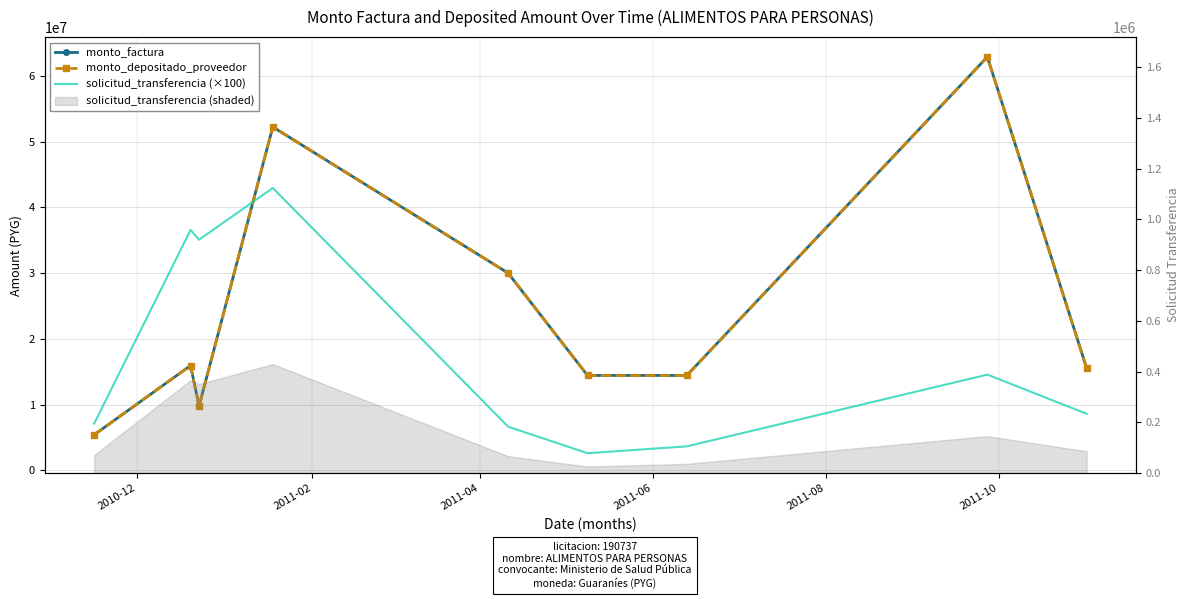

What is the difference between the second highest and second lowest values in the monto_depositado_proveedor series?

42471400